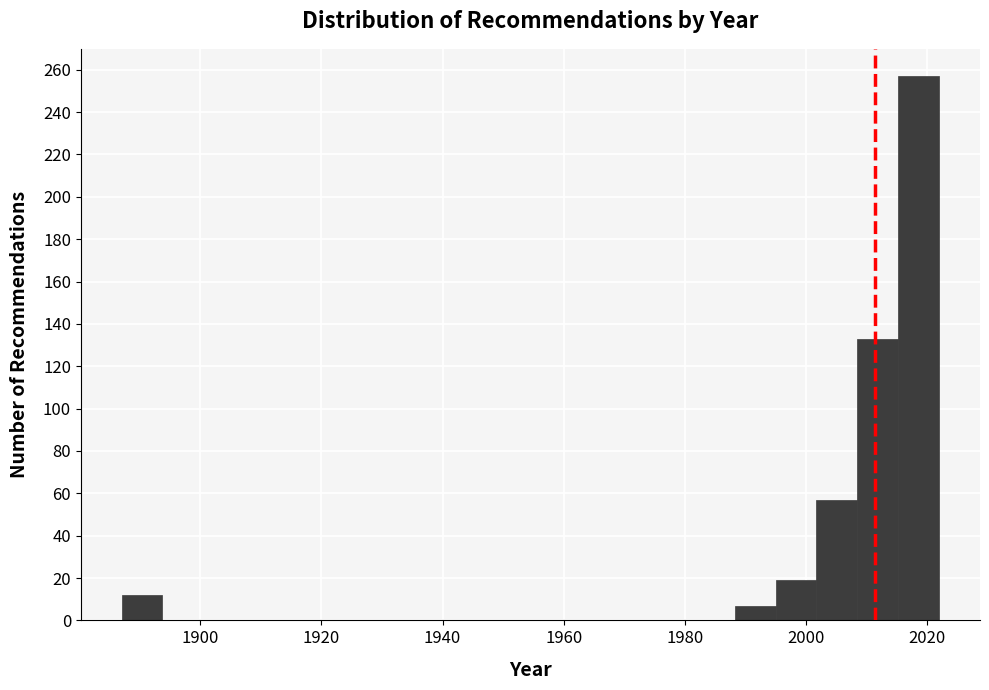

Read against the x-axis, roughly where is the centre of the tallest bar?

2018